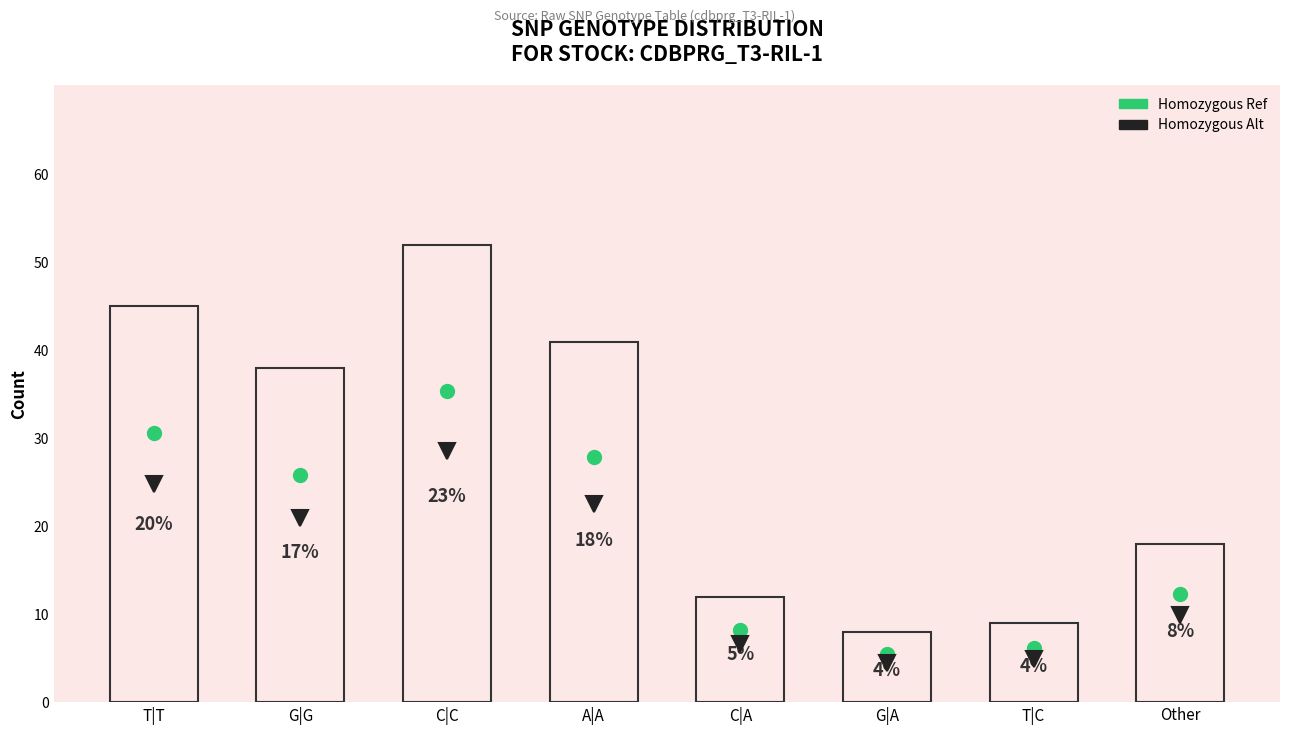

What is the difference between the values at G|A and C|A?

4